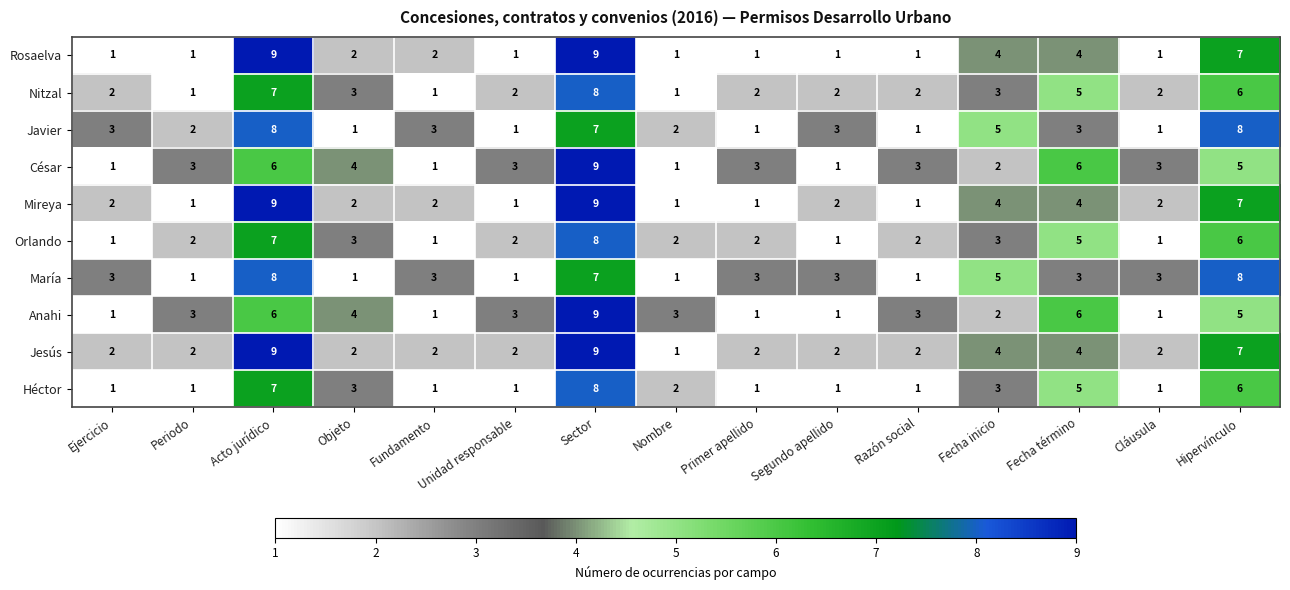

What is the sum of all Jesús values?

52